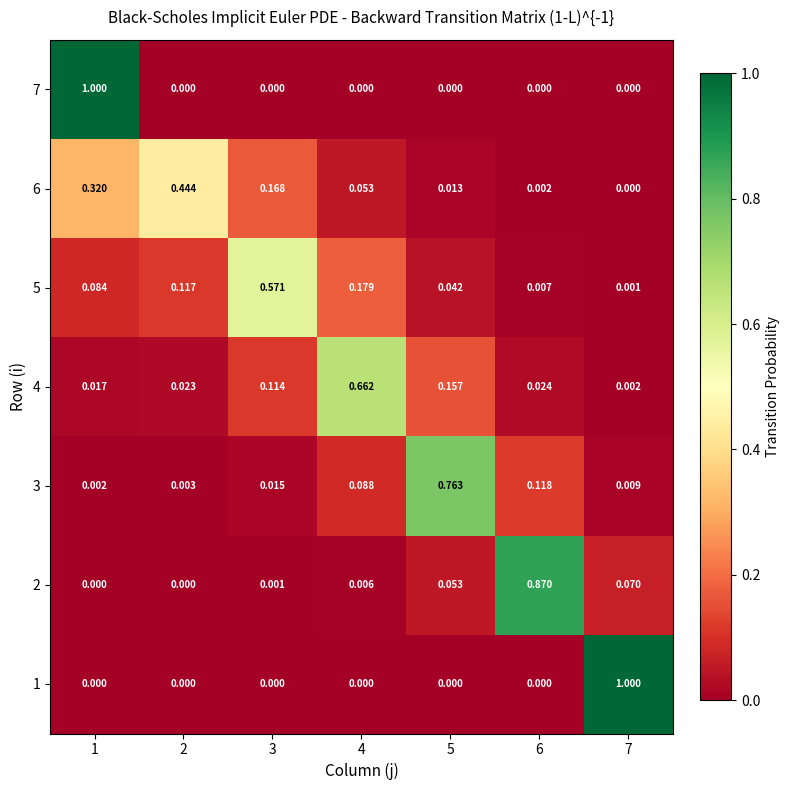

Reading left to right, extract all data points from this chart.

7: 1=1.0	2=0.0	3=0.0	4=0.0	5=0.0	6=0.0	7=0.0
6: 1=0.3	2=0.4	3=0.2	4=0.1	5=0.0	6=0.0	7=0.0
5: 1=0.1	2=0.1	3=0.6	4=0.2	5=0.0	6=0.0	7=0.0
4: 1=0.0	2=0.0	3=0.1	4=0.7	5=0.2	6=0.0	7=0.0
3: 1=0.0	2=0.0	3=0.0	4=0.1	5=0.8	6=0.1	7=0.0
2: 1=0.0	2=0.0	3=0.0	4=0.0	5=0.1	6=0.9	7=0.1
1: 1=0.0	2=0.0	3=0.0	4=0.0	5=0.0	6=0.0	7=1.0